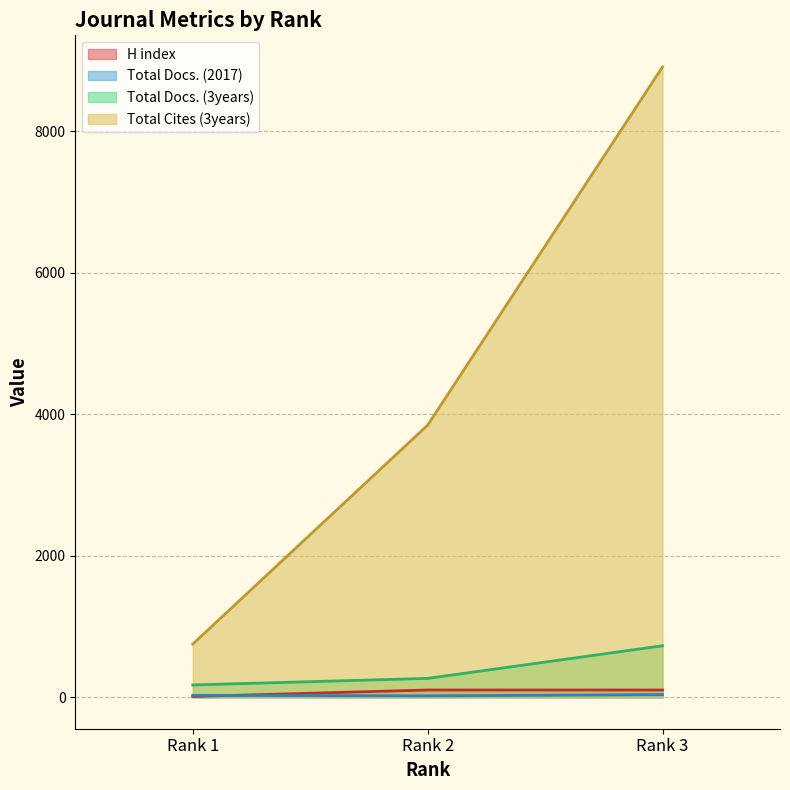

What is the sum of all Total Cites (3years) values?

13504